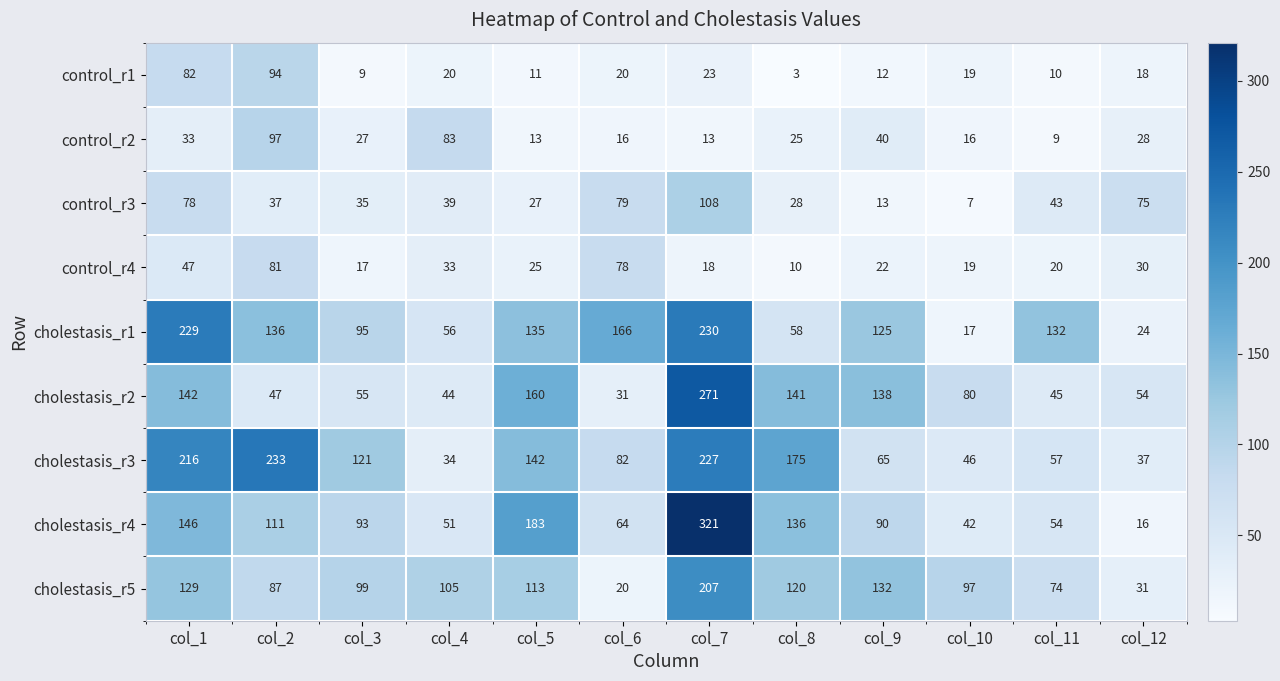

Rank the categories by cholestasis_r4 value from lowest to highest.

col_12, col_10, col_4, col_11, col_6, col_9, col_3, col_2, col_8, col_1, col_5, col_7